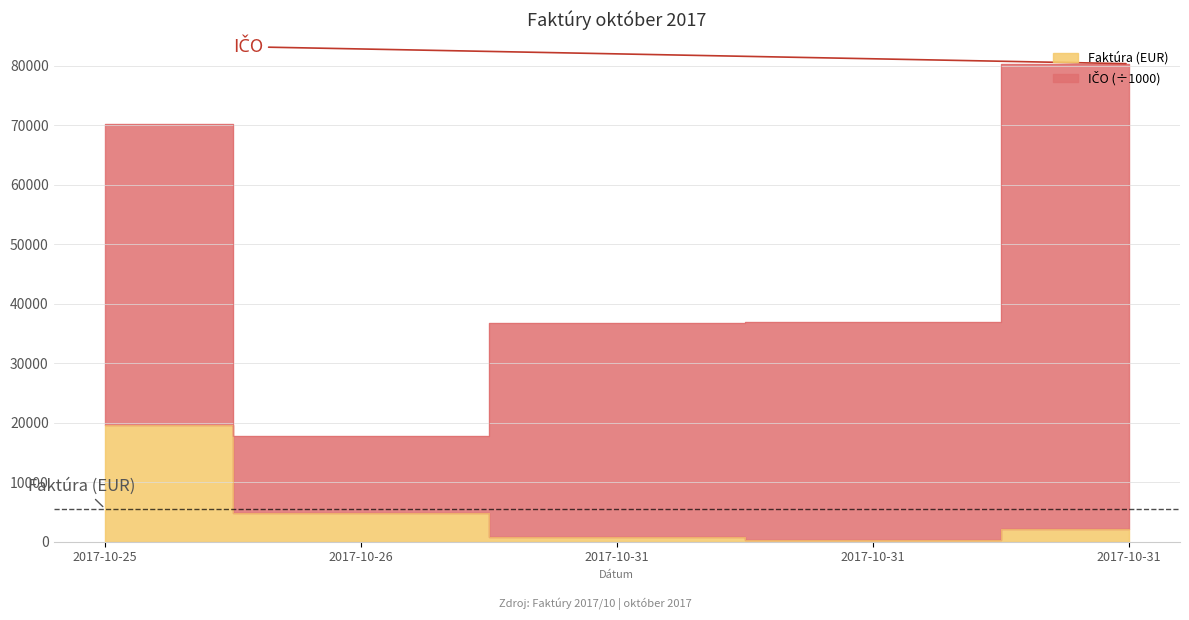

List the labels in order of value, largest first.

2017-10-25, 2017-10-26, 2017-10-31, 2017-10-31, 2017-10-31